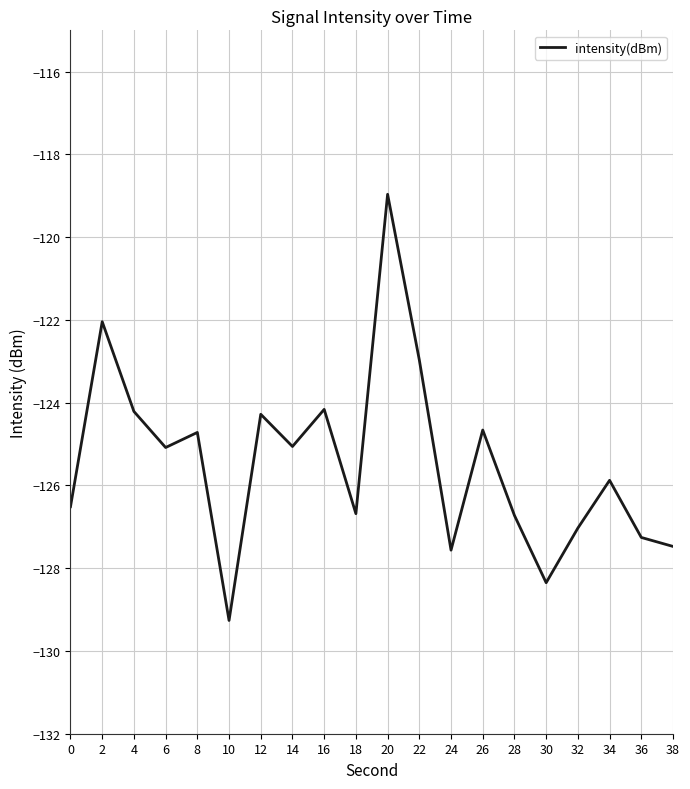

What is the difference between the maximum and minimum values?

10.3